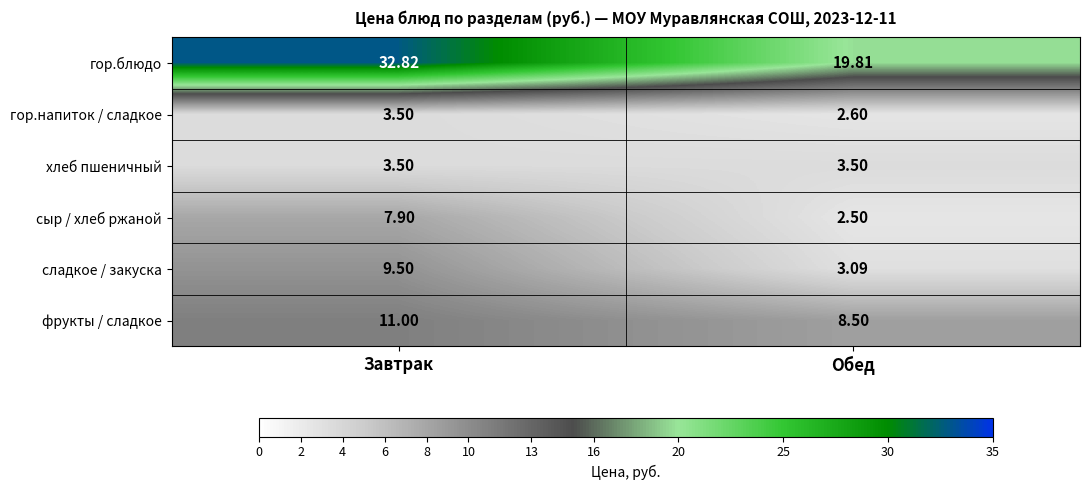

Rank the categories by гор.напиток / сладкое value from highest to lowest.

Завтрак, Обед